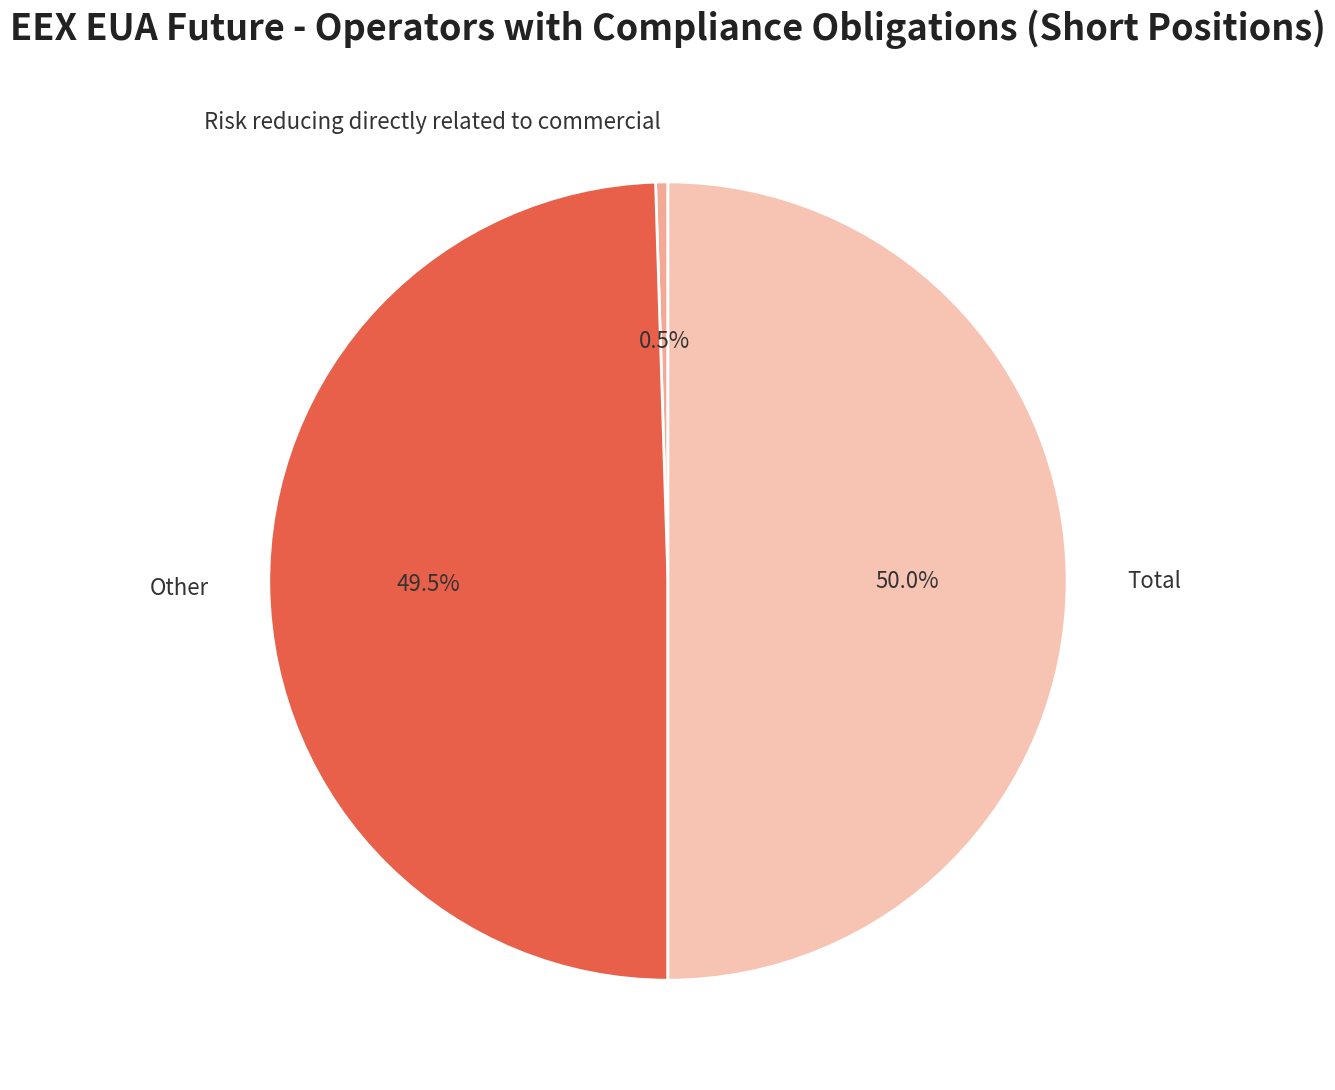

How many slices are in this pie chart?

3